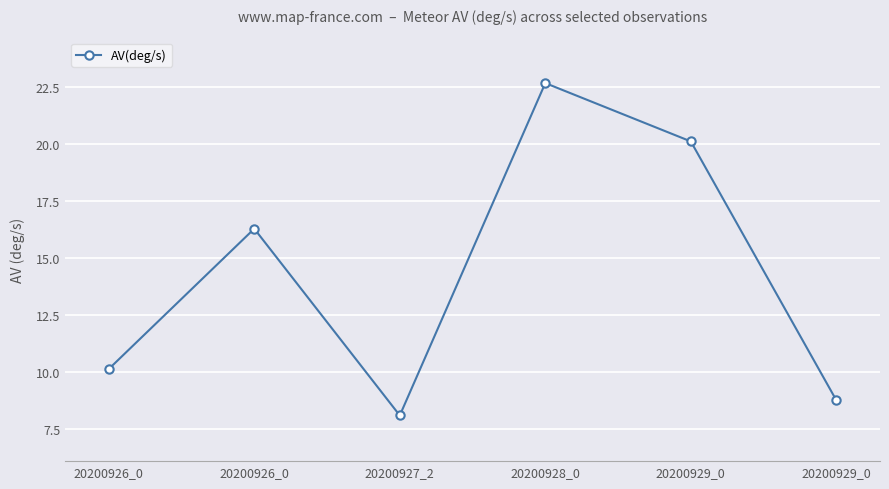

Does the chart have visible grid lines?

Yes